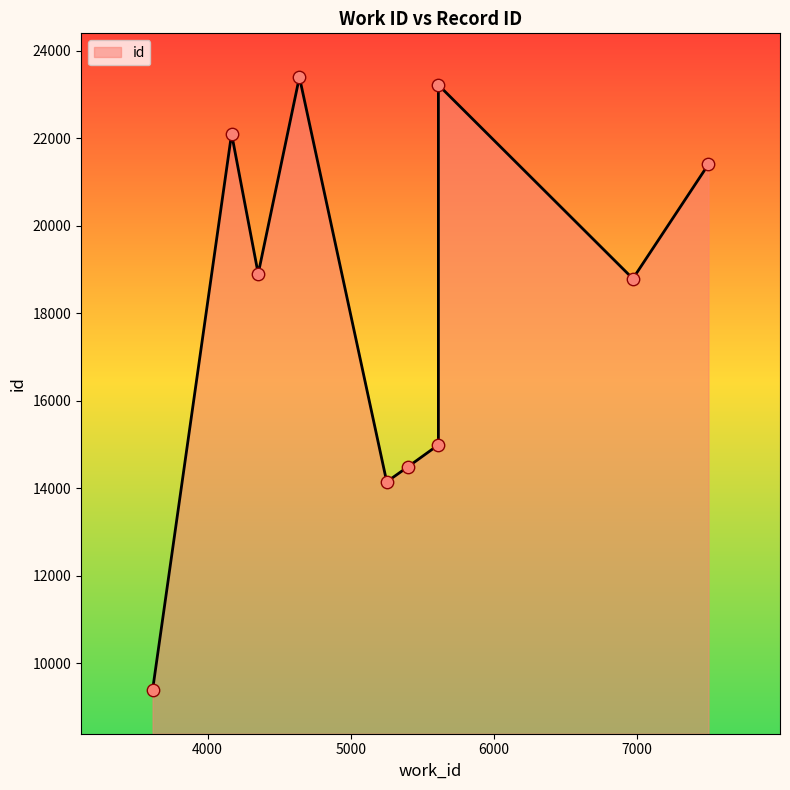

Between 4167 and 4641, which is larger?

4641